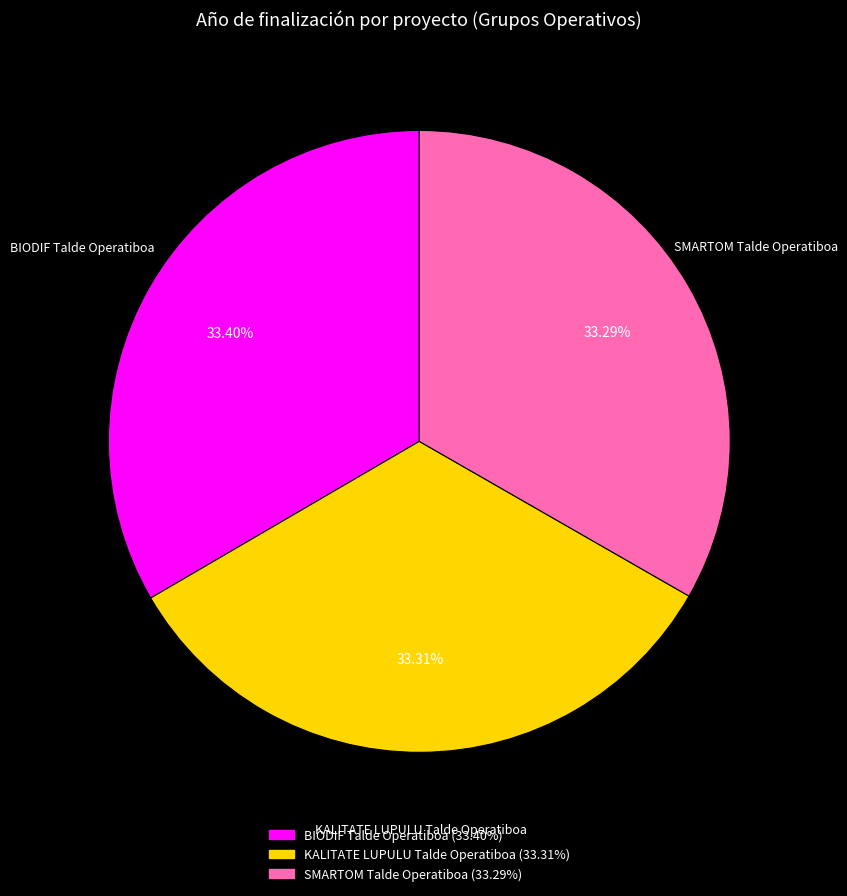

Is SMARTOM Talde Operatiboa the majority of the pie?

No